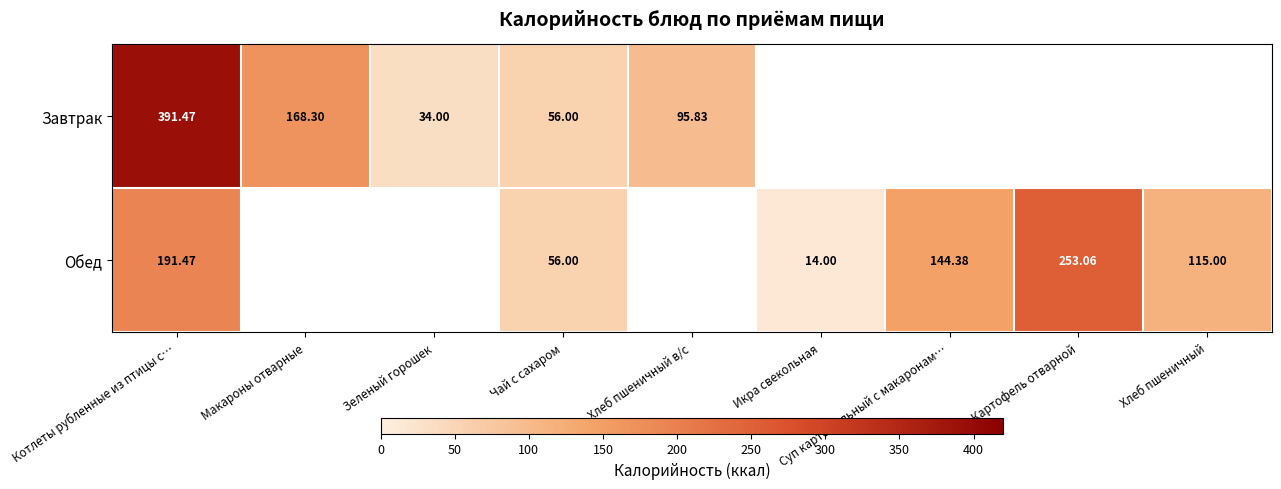

Is the value of Завтрак at Чай с сахаром greater than the value of Обед at Котлеты рубленные из птицы с…?

No